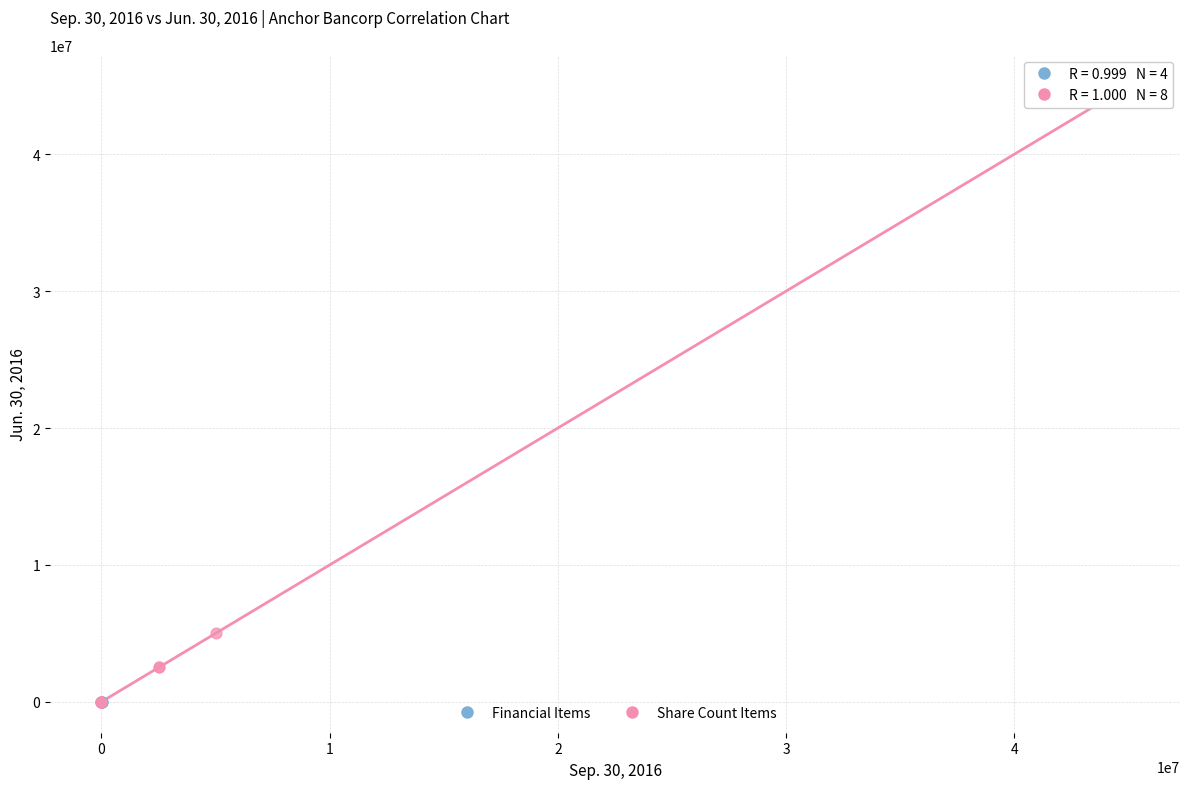

Which series has the widest spread of Y values?

Share Count Items